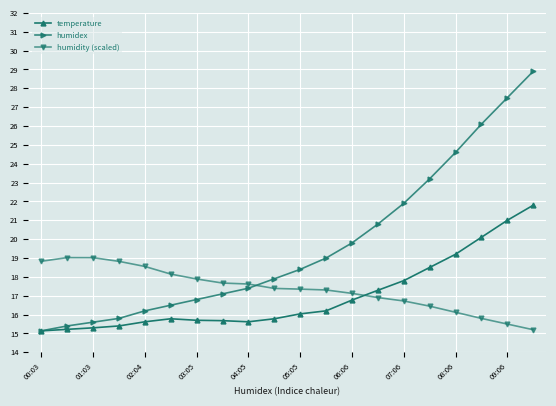

After their last crossing, which series has the higher values: humidity (scaled) or temperature?

temperature